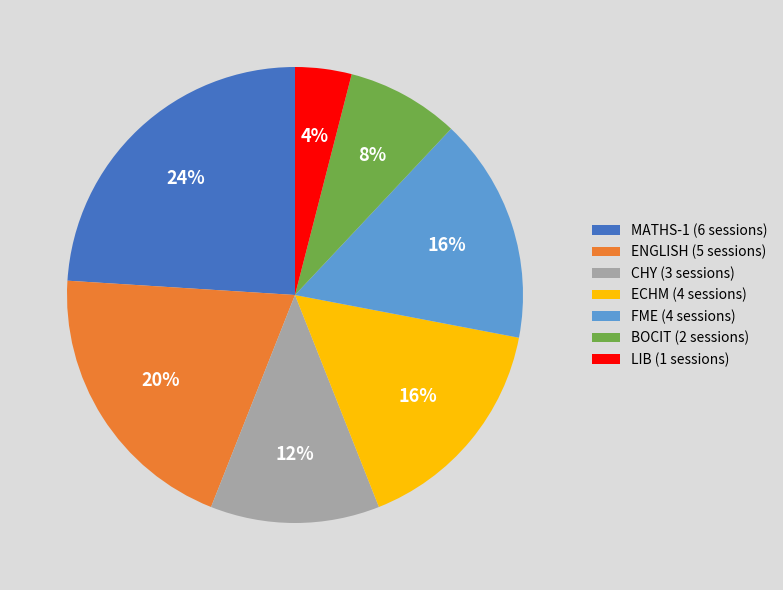

Do MATHS-1 (6 sessions) and FME (4 sessions) together represent more than half of the pie?

No